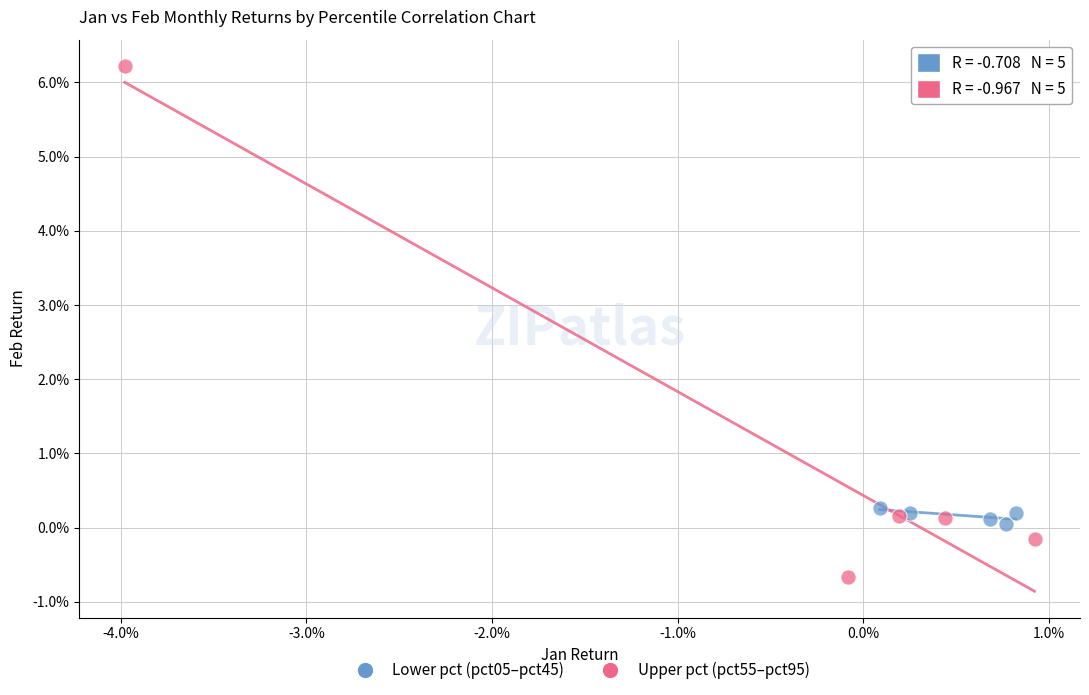

Which series contains the highest Y value?

Upper pct (pct55–pct95)